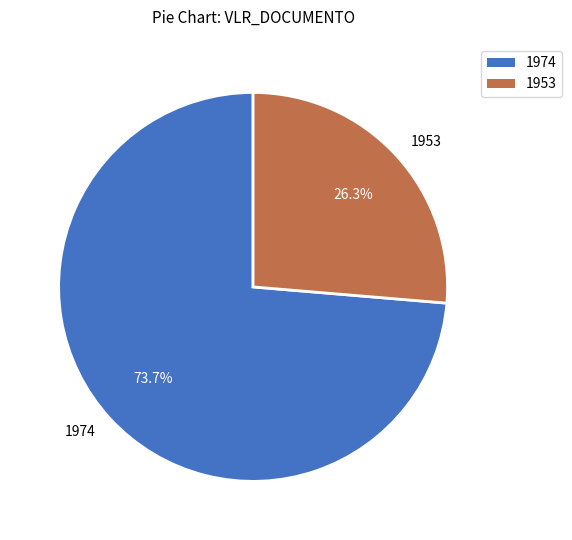

What percentage is the 1953 slice, to the nearest percent?

26%